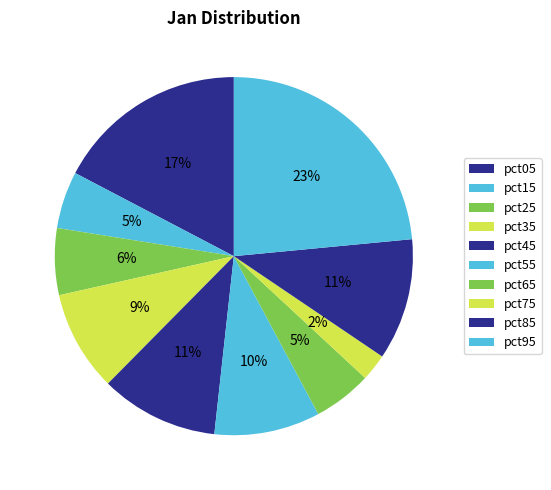

How many segments does this pie chart have?

10